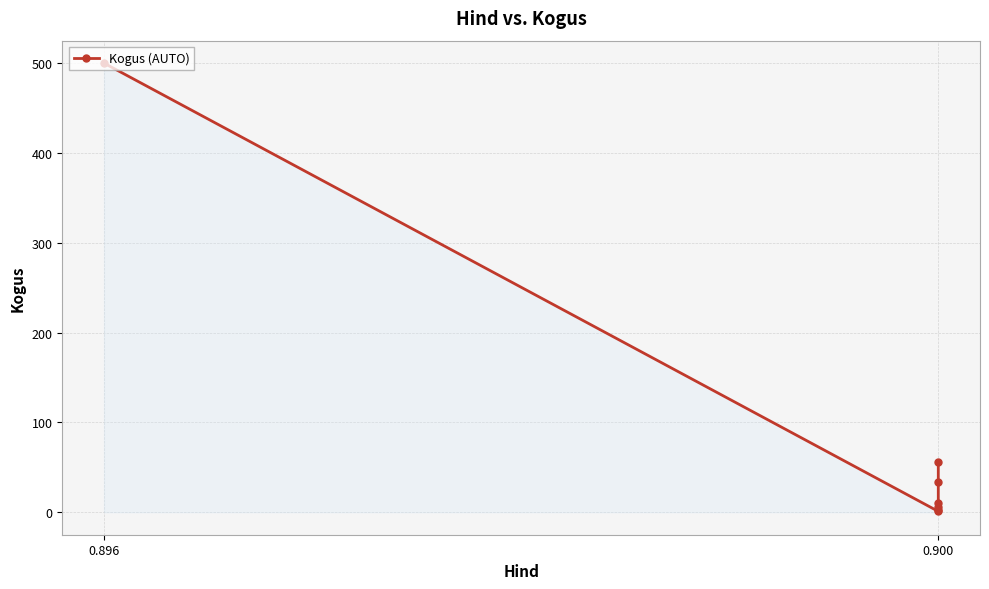

What is the difference between the maximum and minimum values?

499